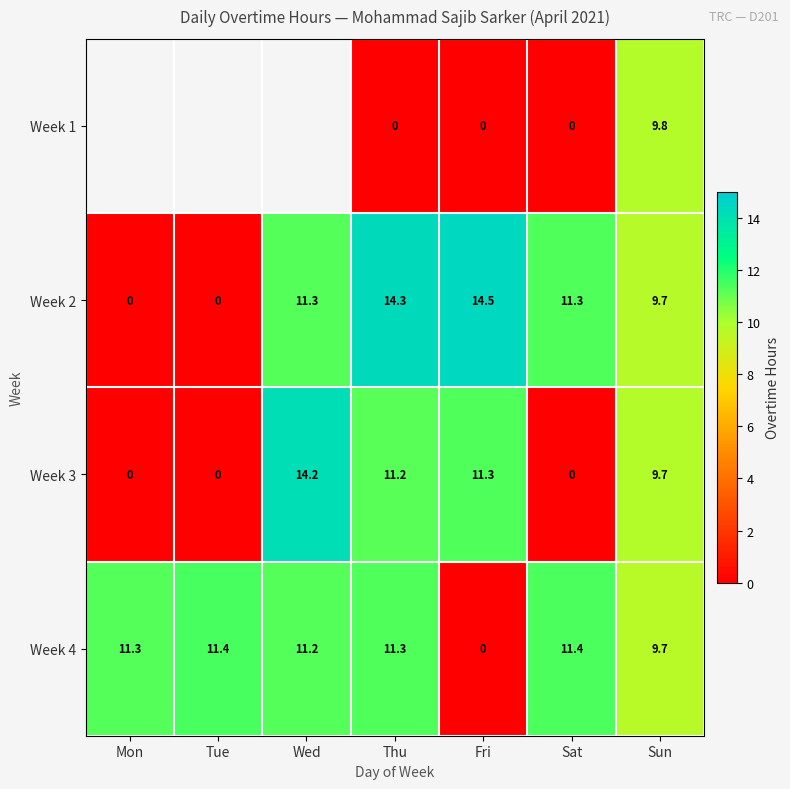

The value of Week 3 at Wed is 14.2. True or false?

True